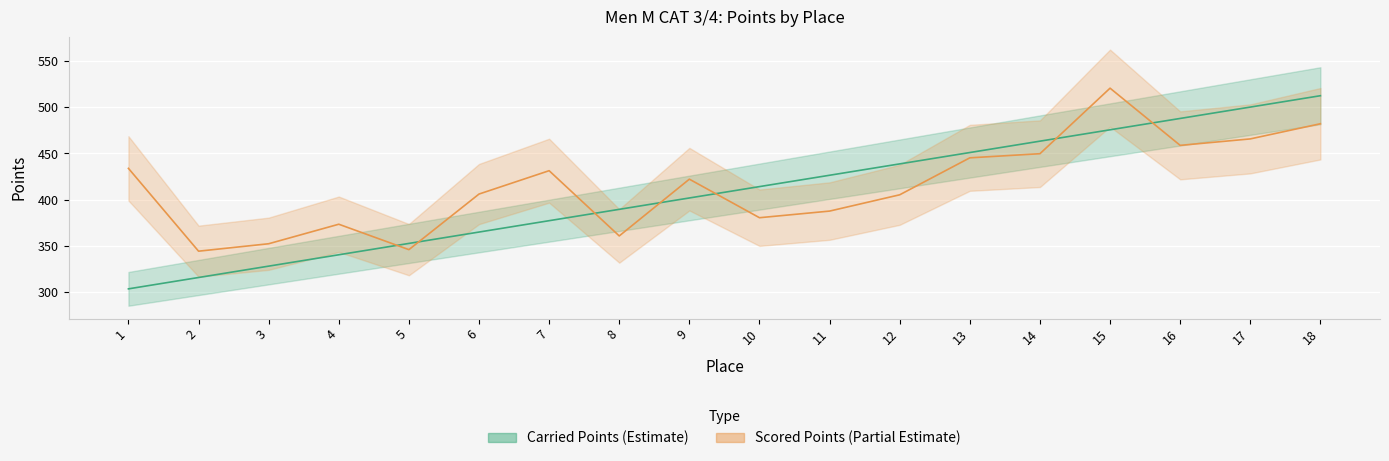

At which category does Scored Points (Partial Estimate) reach its first local peak?

4